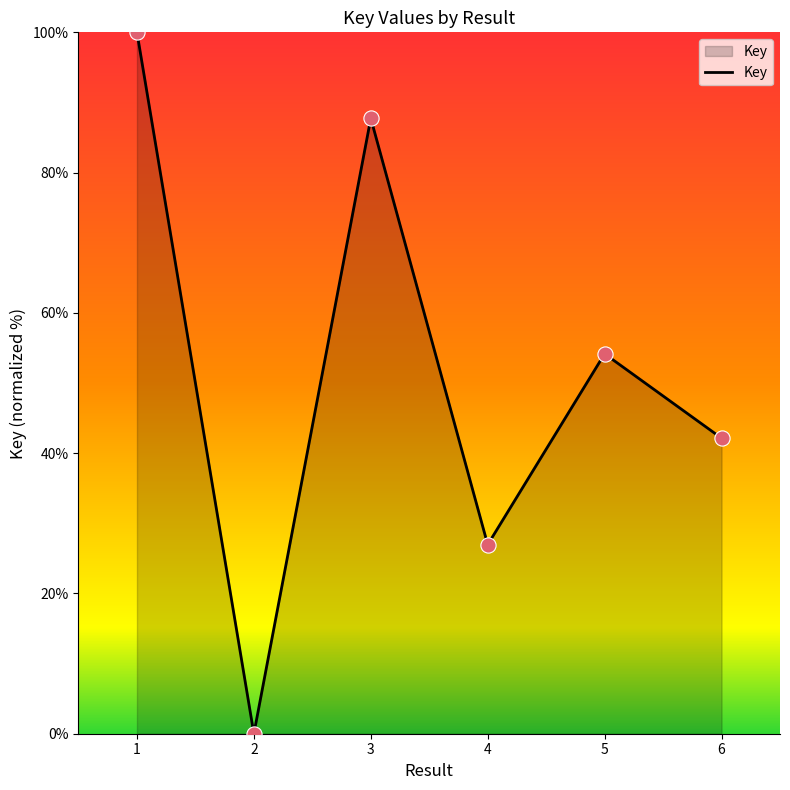

Between 5 and 3, which is larger?

3